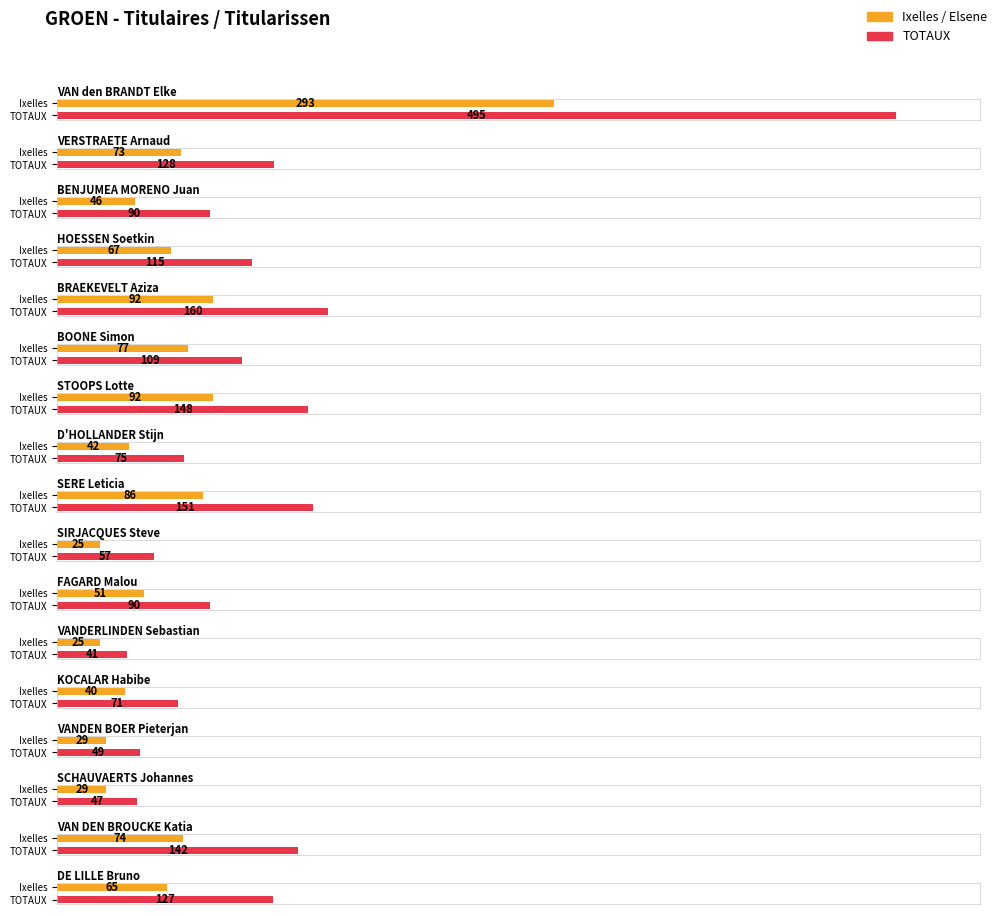

What position from the right is VANDEN BOER Pieterjan?

4